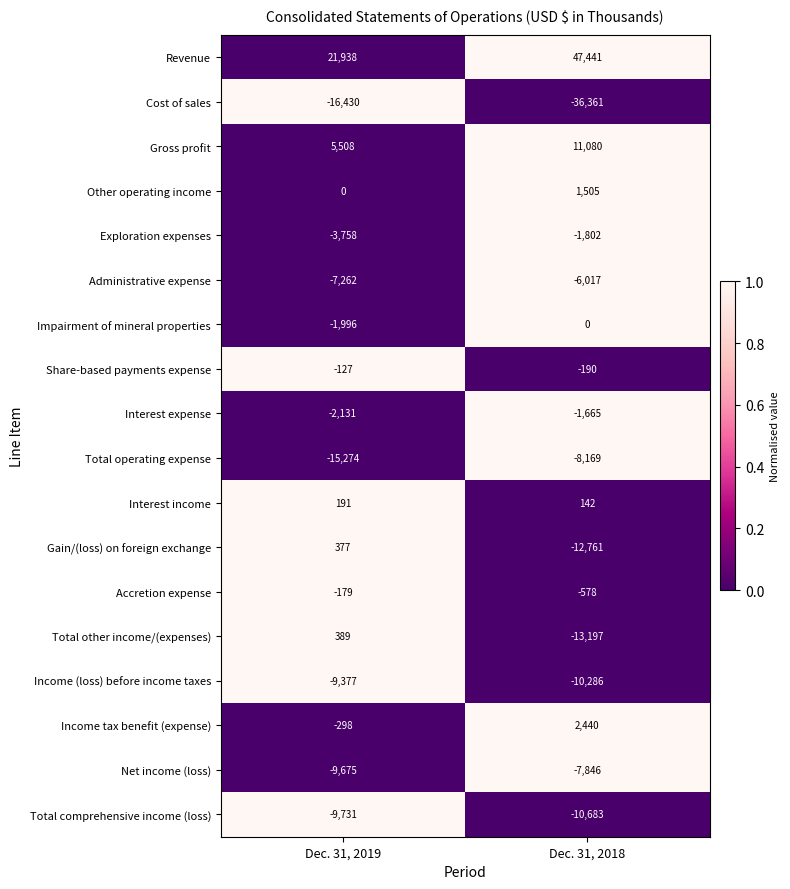

Rank the categories by Impairment of mineral properties value from highest to lowest.

Dec. 31, 2018, Dec. 31, 2019